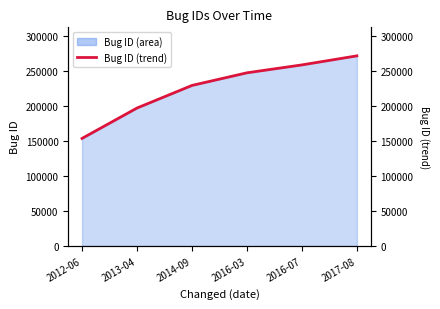

Reading left to right, what are all the values shown in this chart?

2012-06=153529	2013-04=196901	2014-09=229145	2016-03=247171	2016-07=258452	2017-08=271365